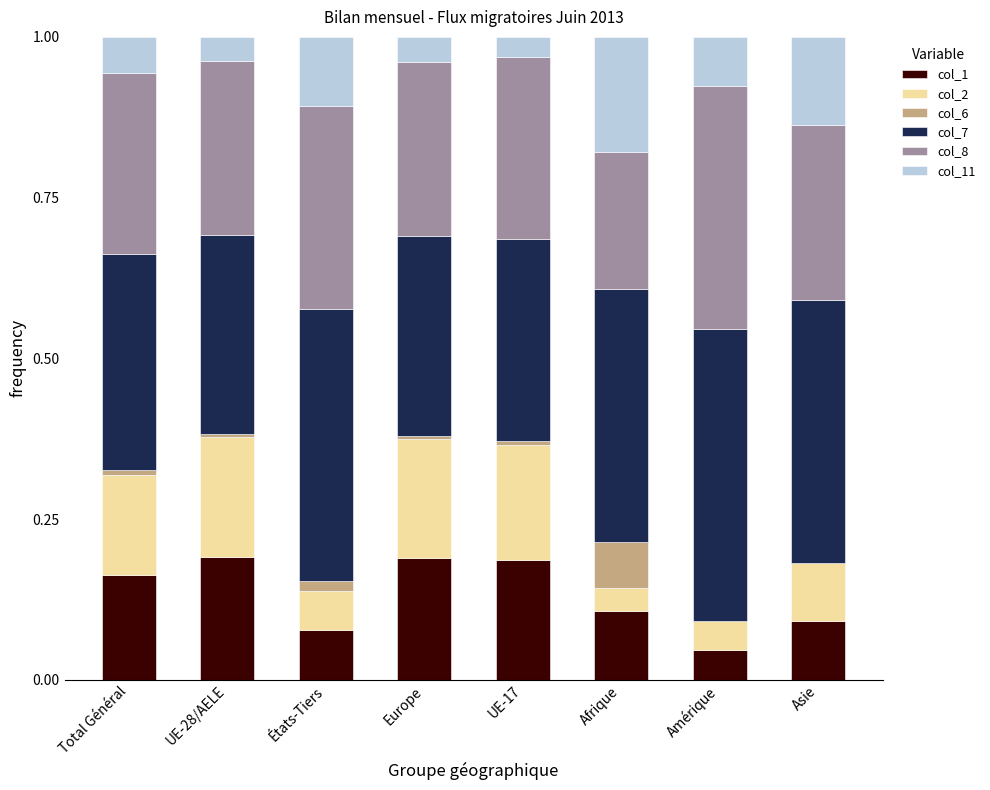

What is the total value across all series at Afrique?

1.0